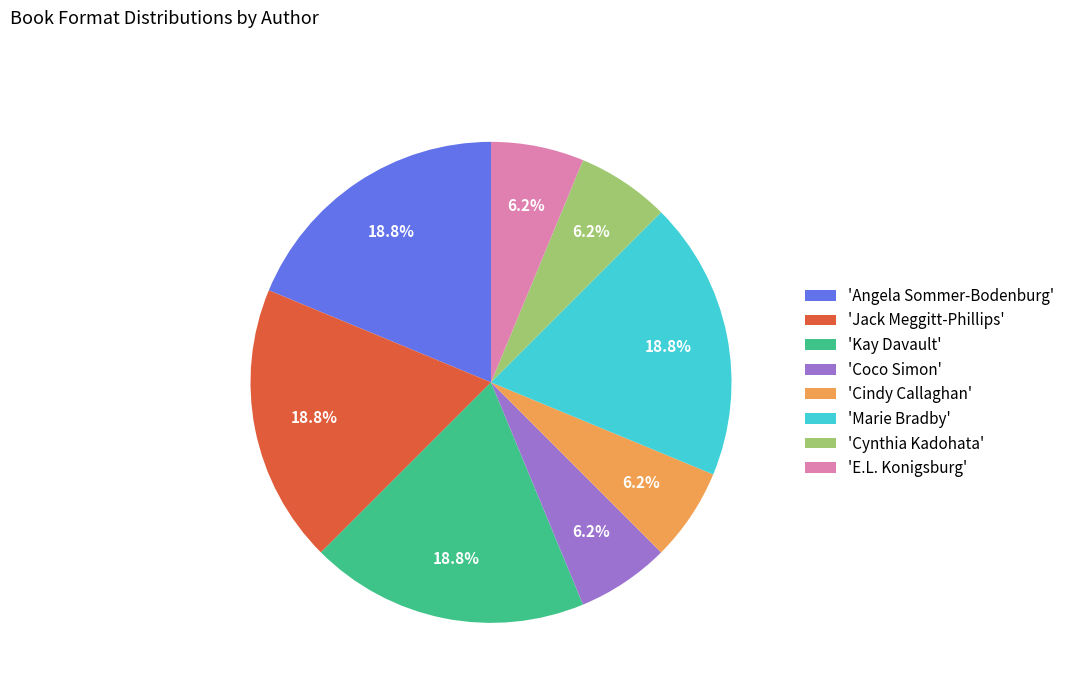

Is the sum of 'Jack Meggitt-Phillips' and 'Angela Sommer-Bodenburg' greater than half?

No